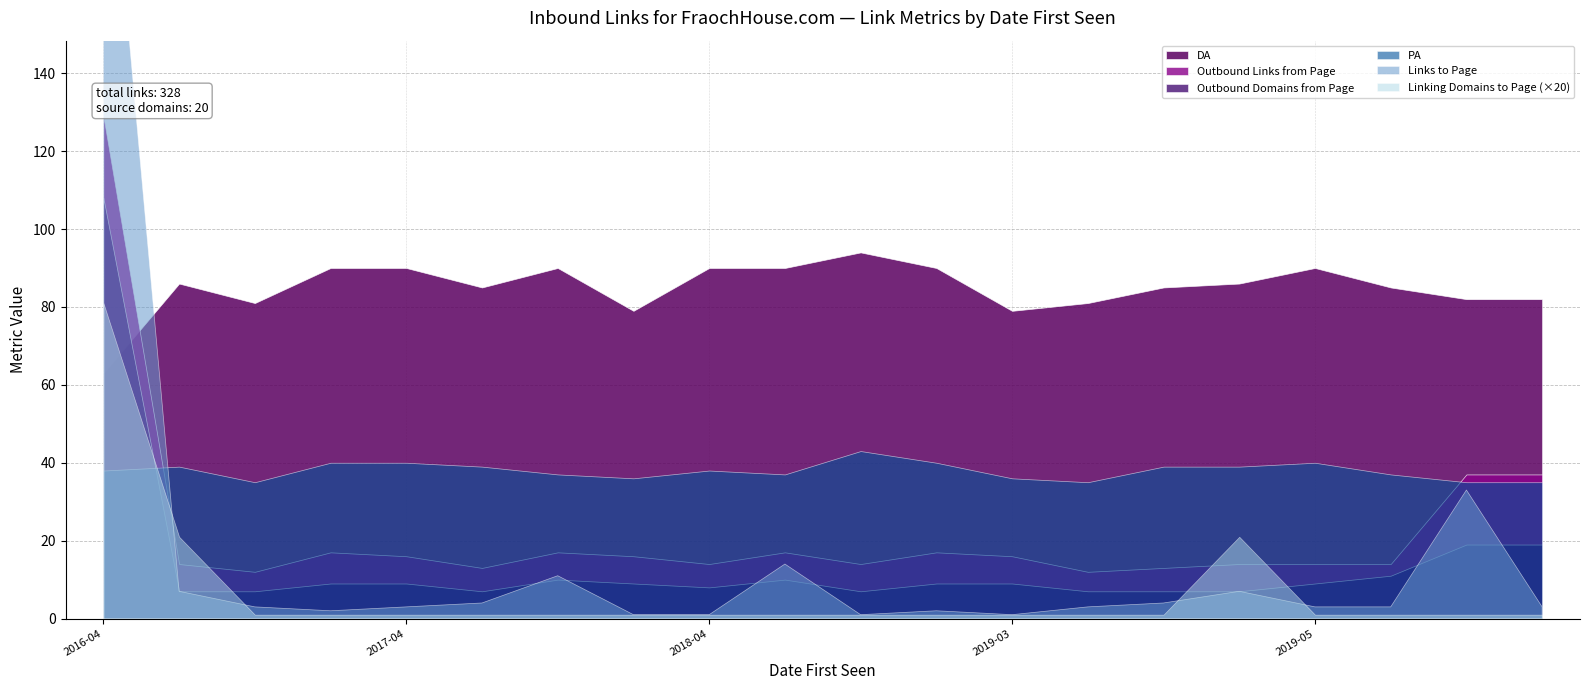

Which series has the largest total across all categories?

DA